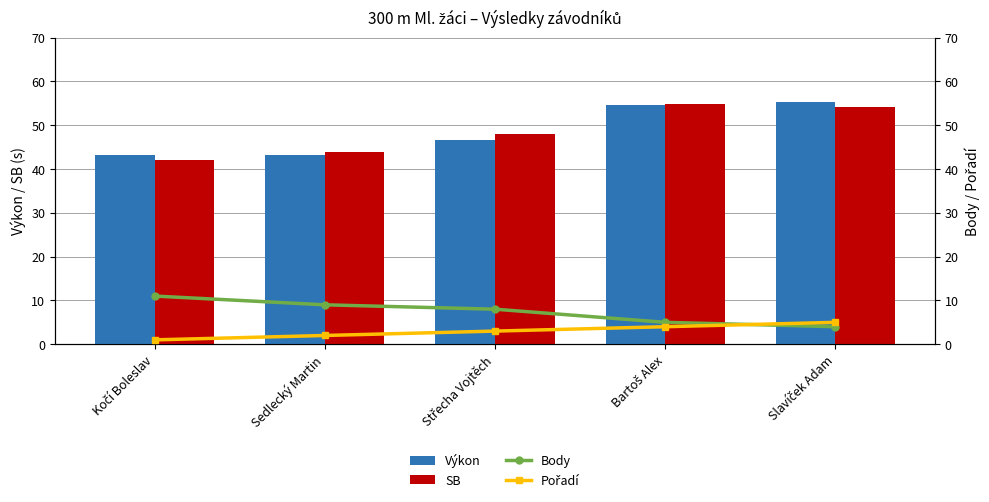

What position from the left is Kočí Boleslav?

1